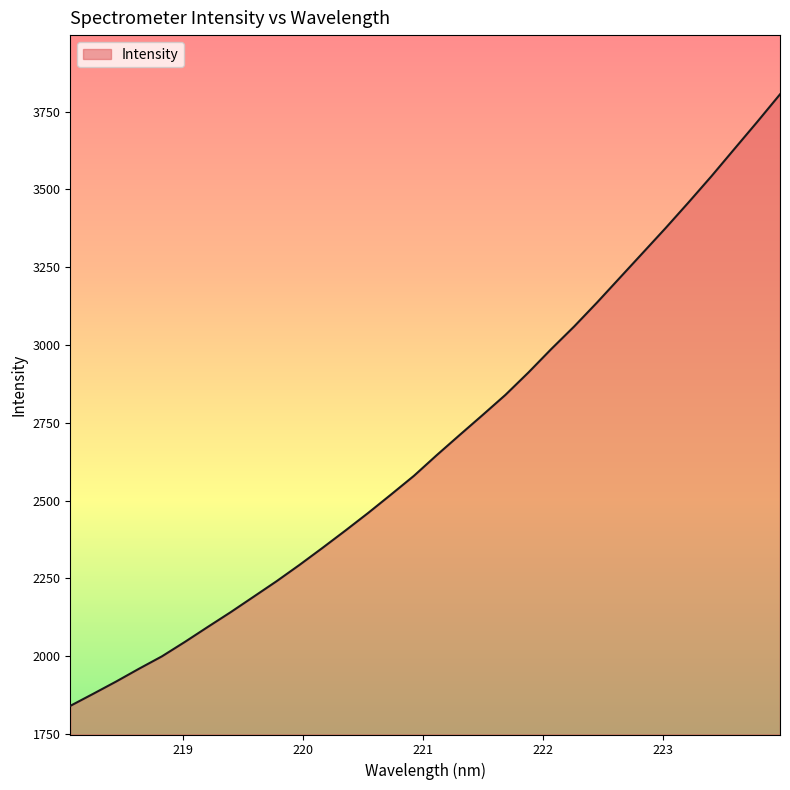

What is the greatest value displayed?

3805.8